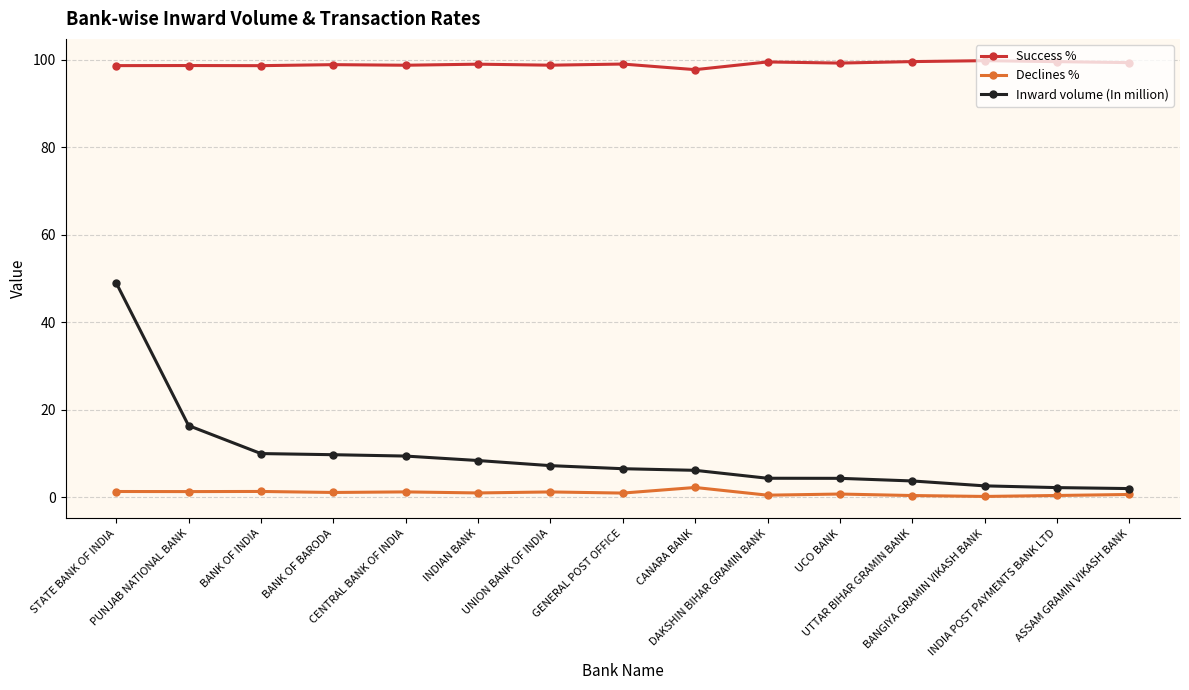

What is the lowest value of the Success % series?

97.8